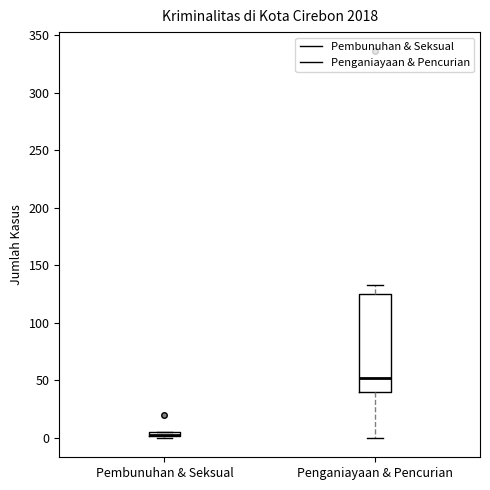

Which box is the tallest, from its lower edge to its upper edge?

Penganiayaan & Pencurian